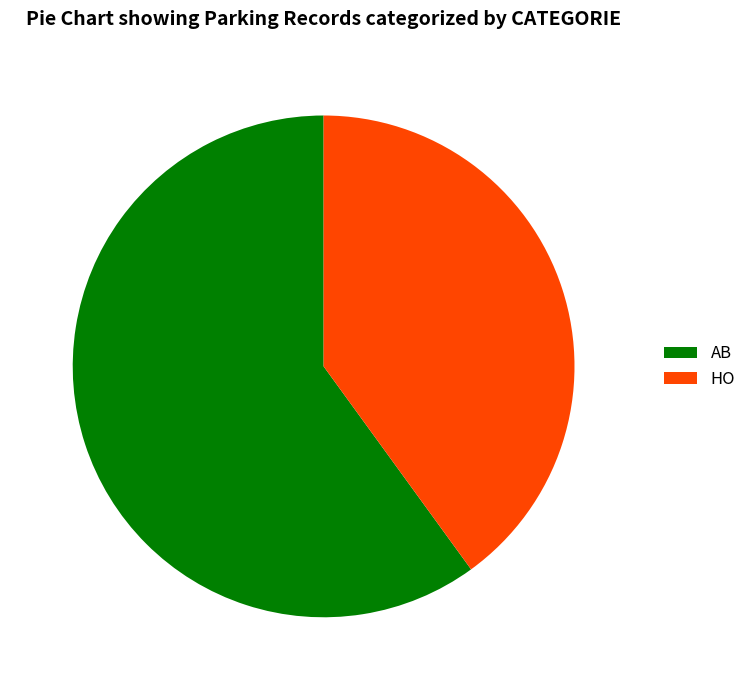

Rank the categories by value from highest to lowest.

AB, HO